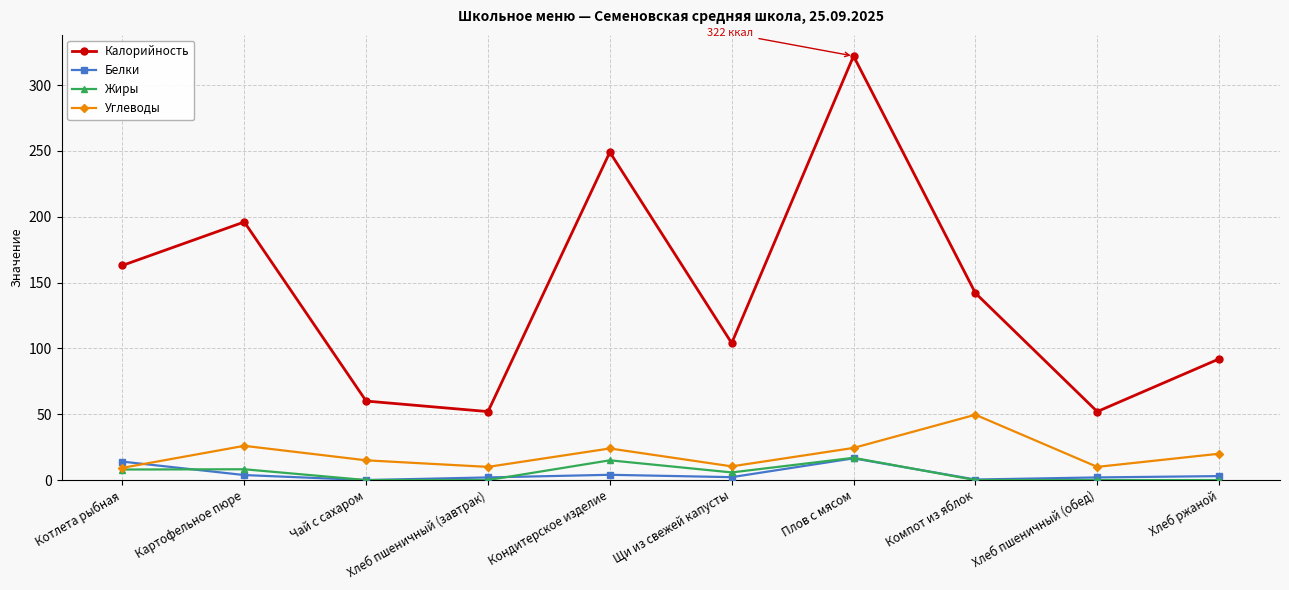

What is the difference between the second highest and minimum values in the Белки series?

14.0